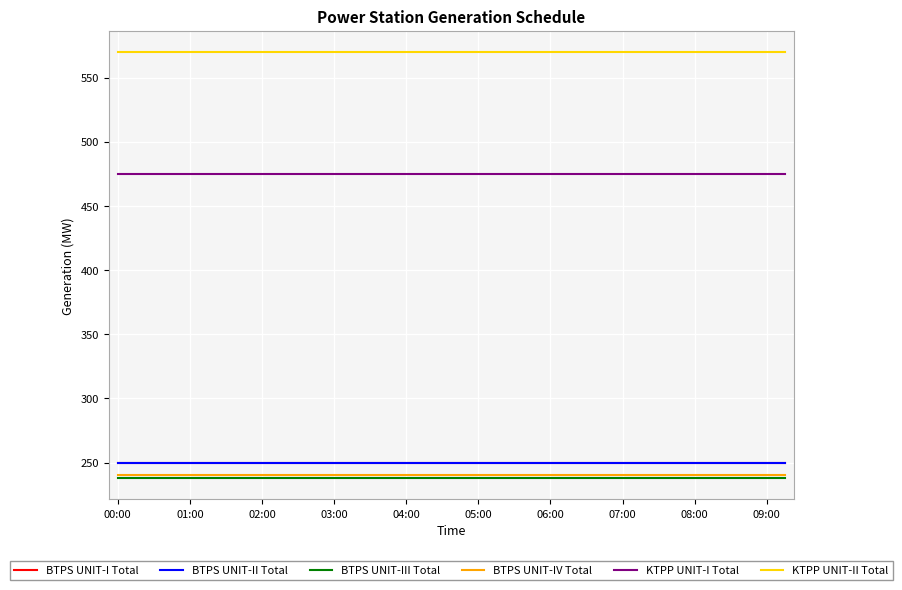

How many lines are shown in the chart?

6